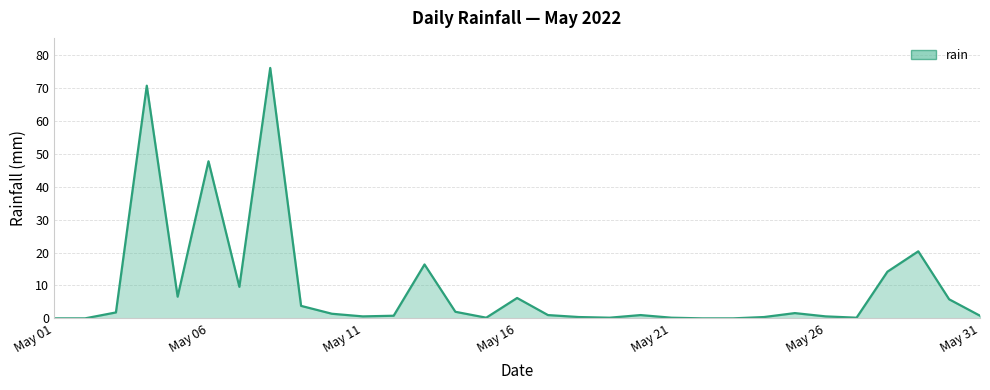

What is the greatest value displayed?

76.2